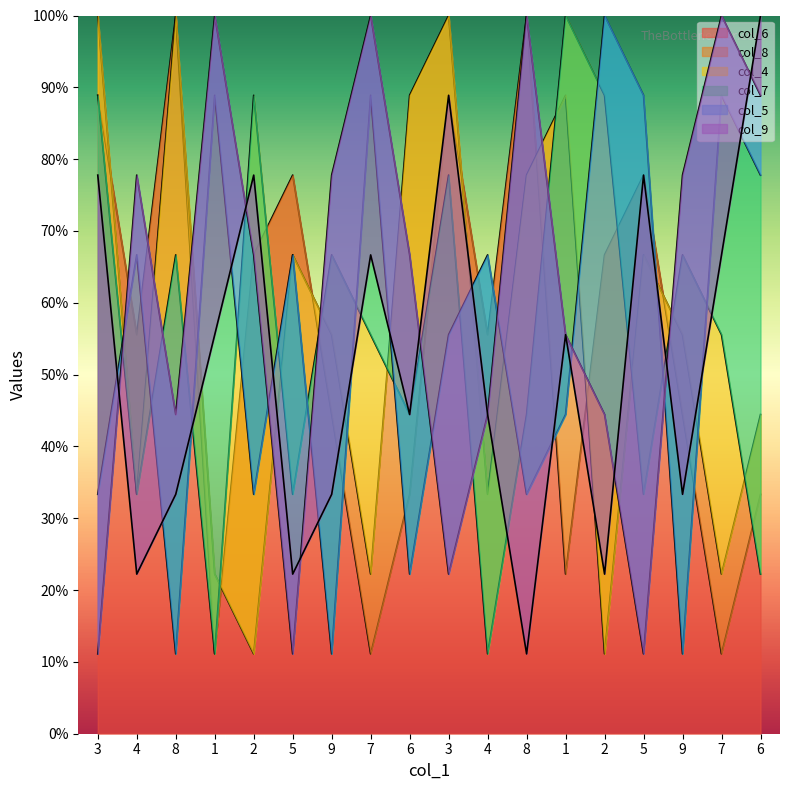

At which label does col_5 reach its peak?

1